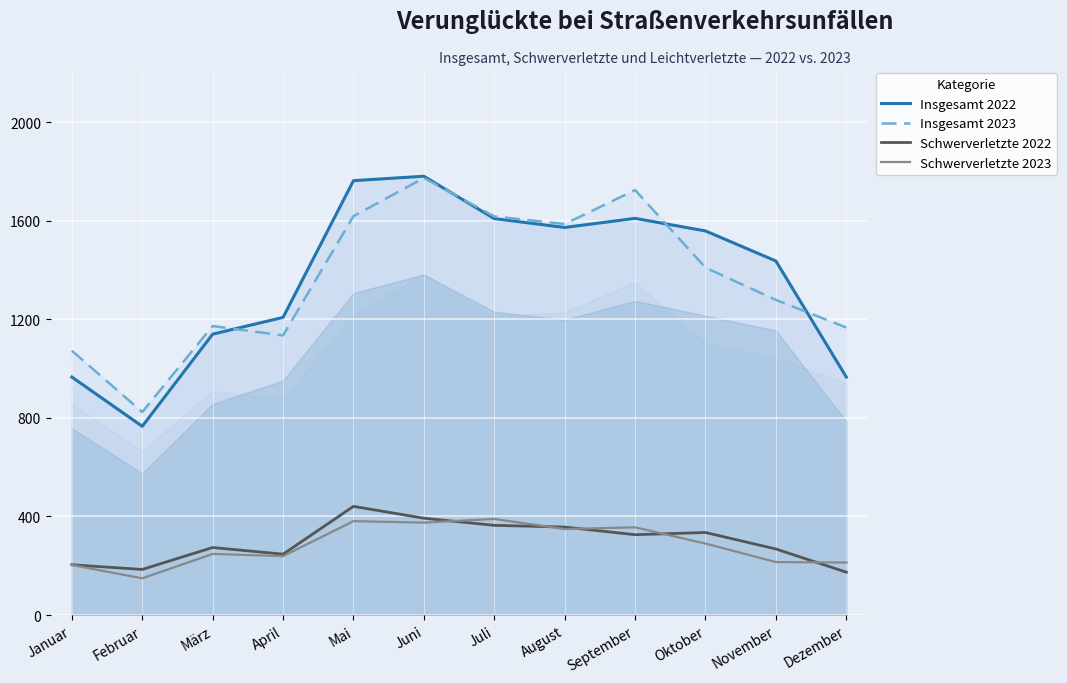

What is the difference between the Schwerverletzte 2023 values at Februar and Dezember?

64